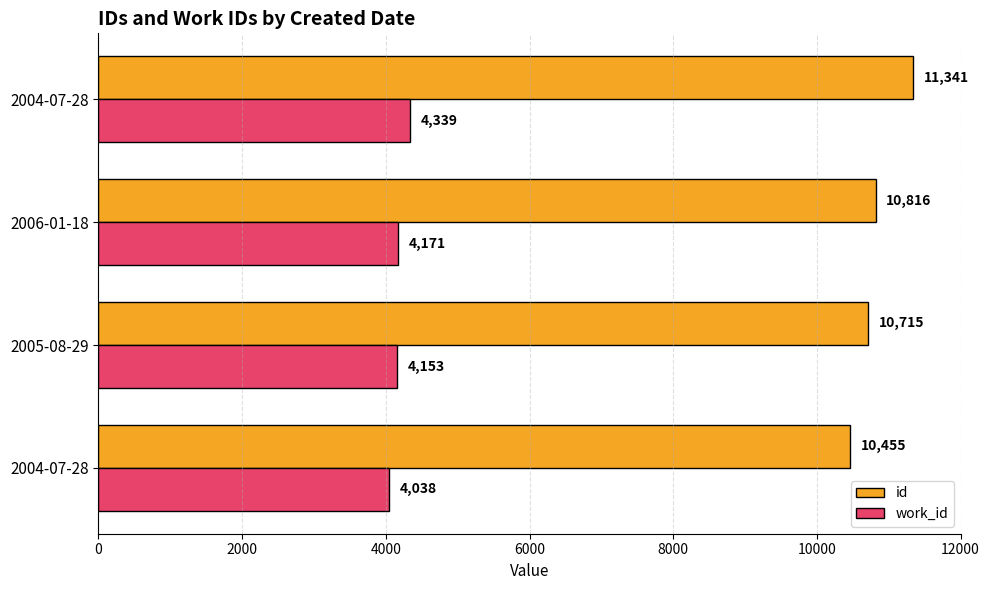

Reading right to left, list all the values displayed in this chart.

id: 11341	10816	10715	10455
work_id: 4339	4171	4153	4038